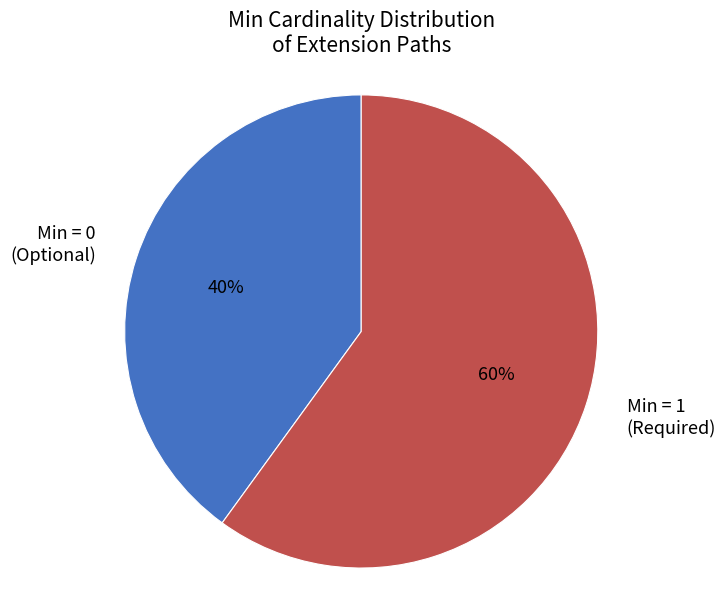

Is the sum of Min = 0 (Optional) and Min = 1 (Required) greater than half?

Yes